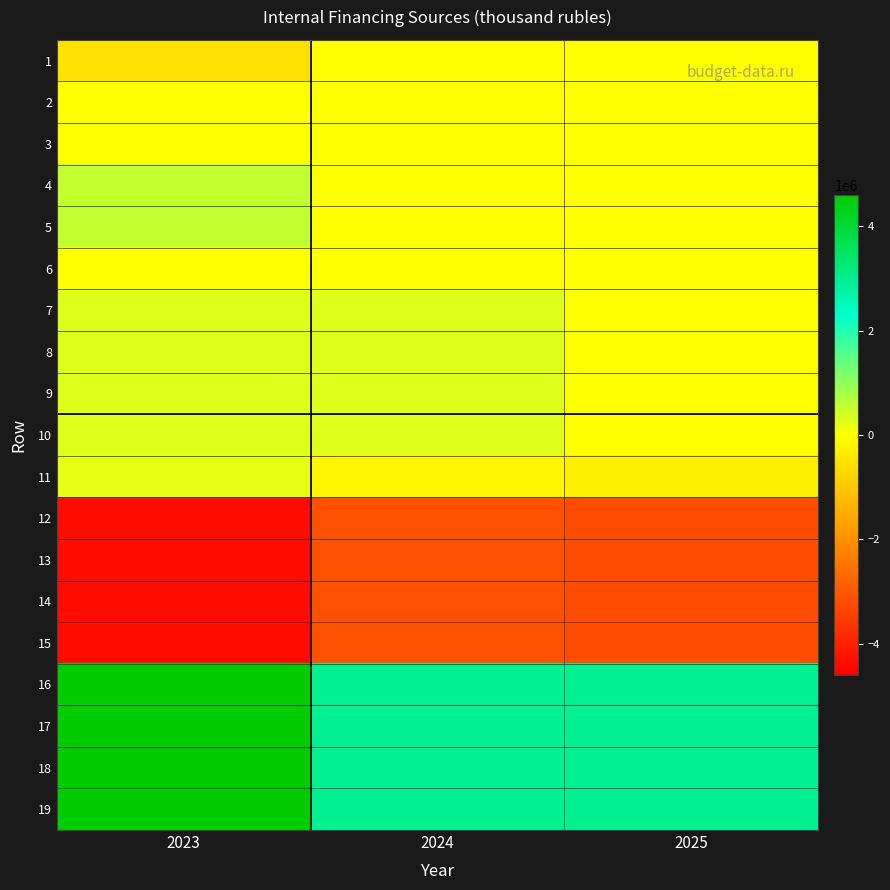

Rank the series at 2023 from highest to lowest value.

16, 17, 18, 19, 4, 5, 7, 8, 9, 10, 11, 2, 3, 6, 1, 12, 13, 14, 15